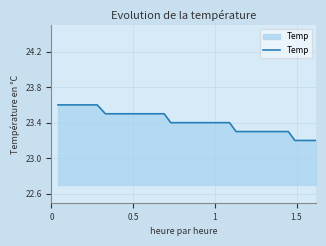

What is the maximum value shown in the chart?

23.6